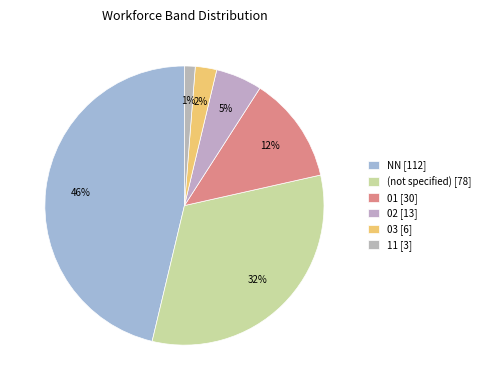

Which category has the smallest portion of the pie?

11 [3]